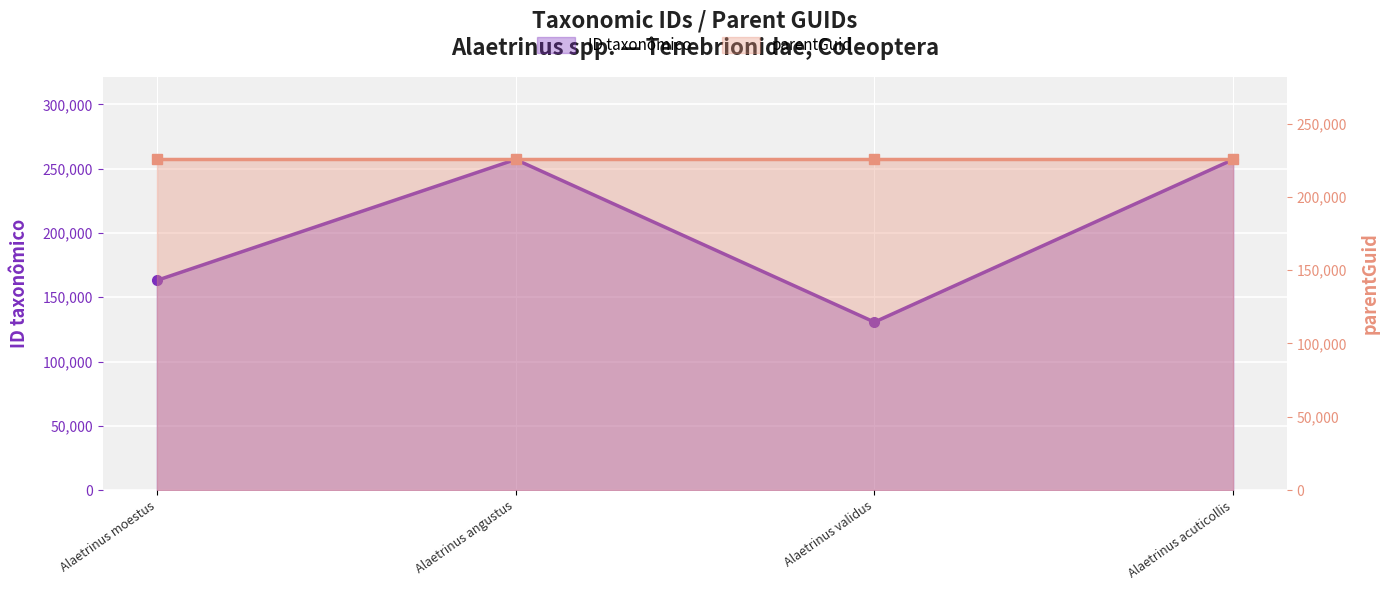

What is the label of the 2nd point from the left?

Alaetrinus angustus